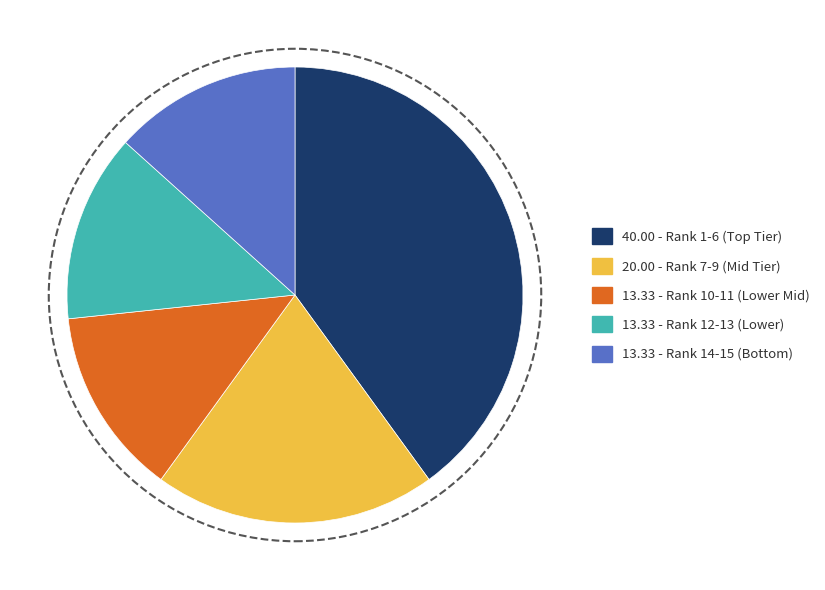

Is there a majority slice in this chart?

No